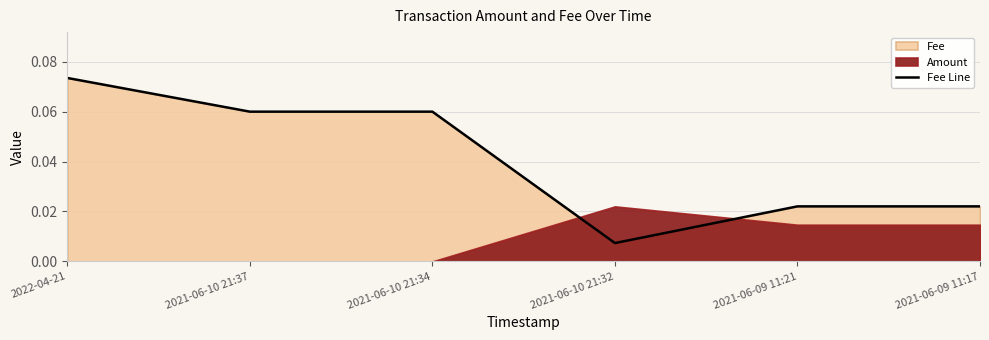

At which category does the chart reach its minimum across all series?

2021-06-10 21:32